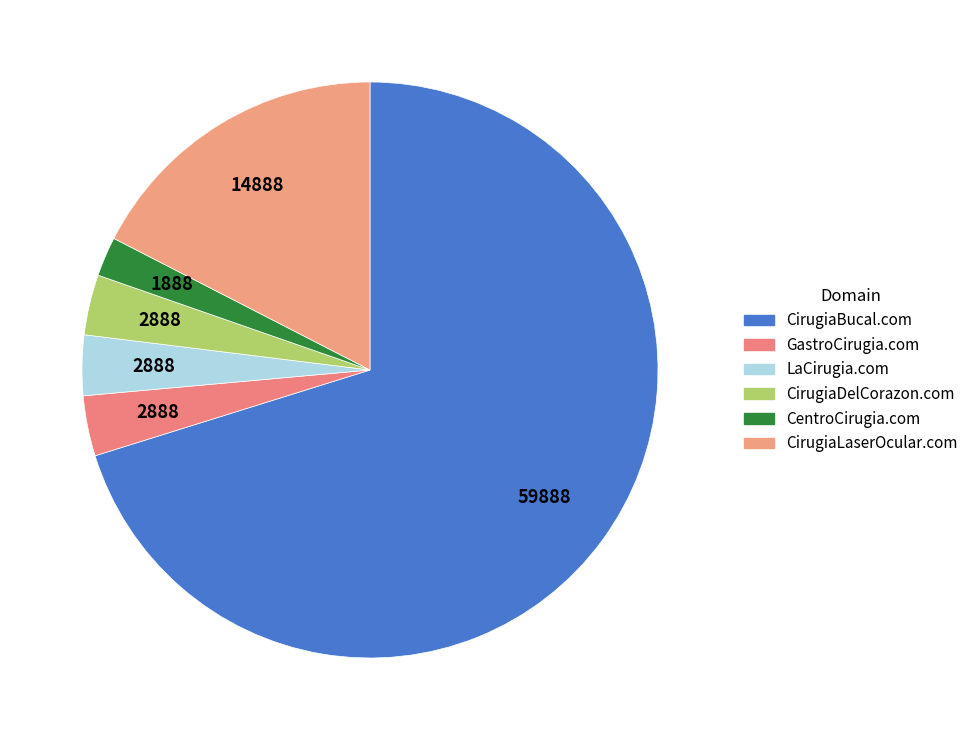

True or false: CirugiaBucal.com accounts for 70% of the total.

True